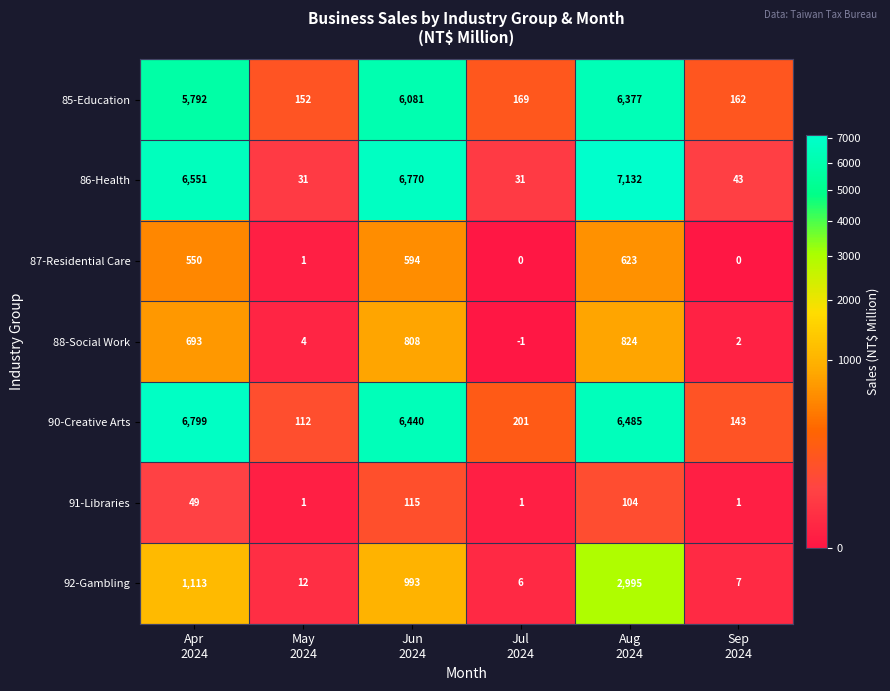

What is the difference between the highest and lowest values at Apr
2024?

6750